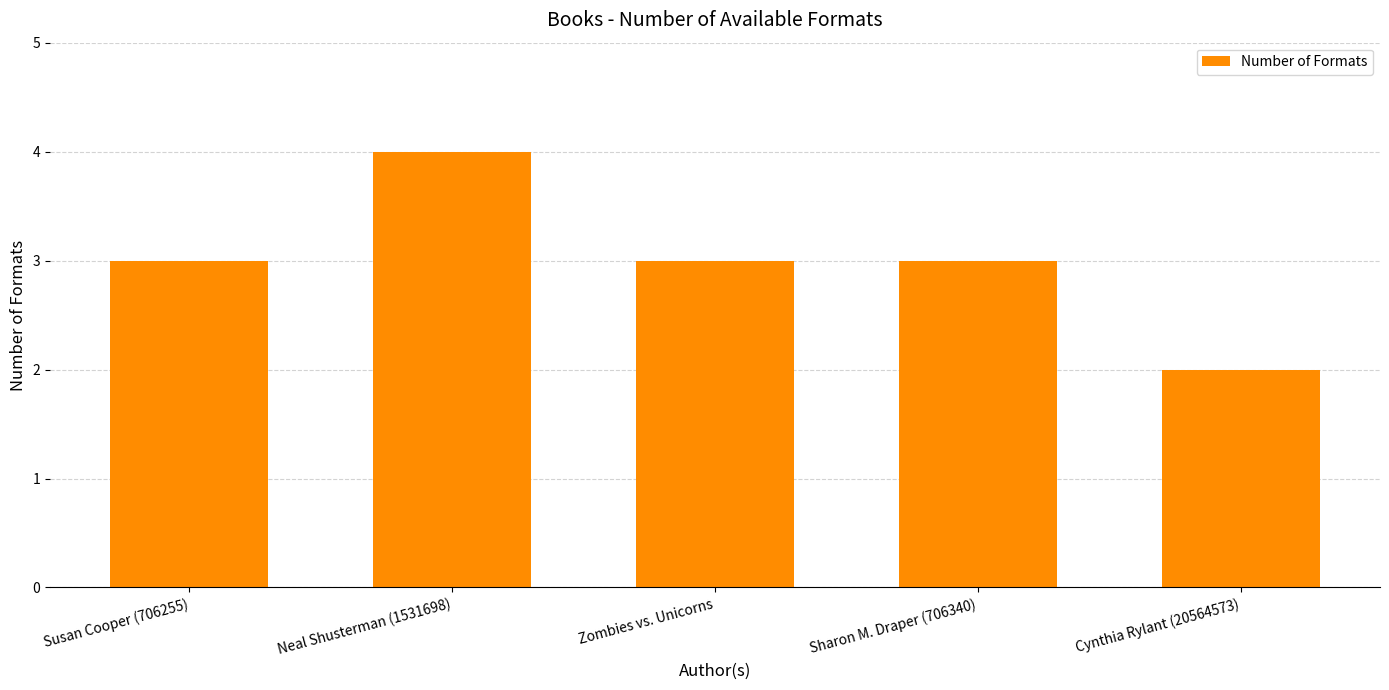

Count the number of categories in the chart.

5